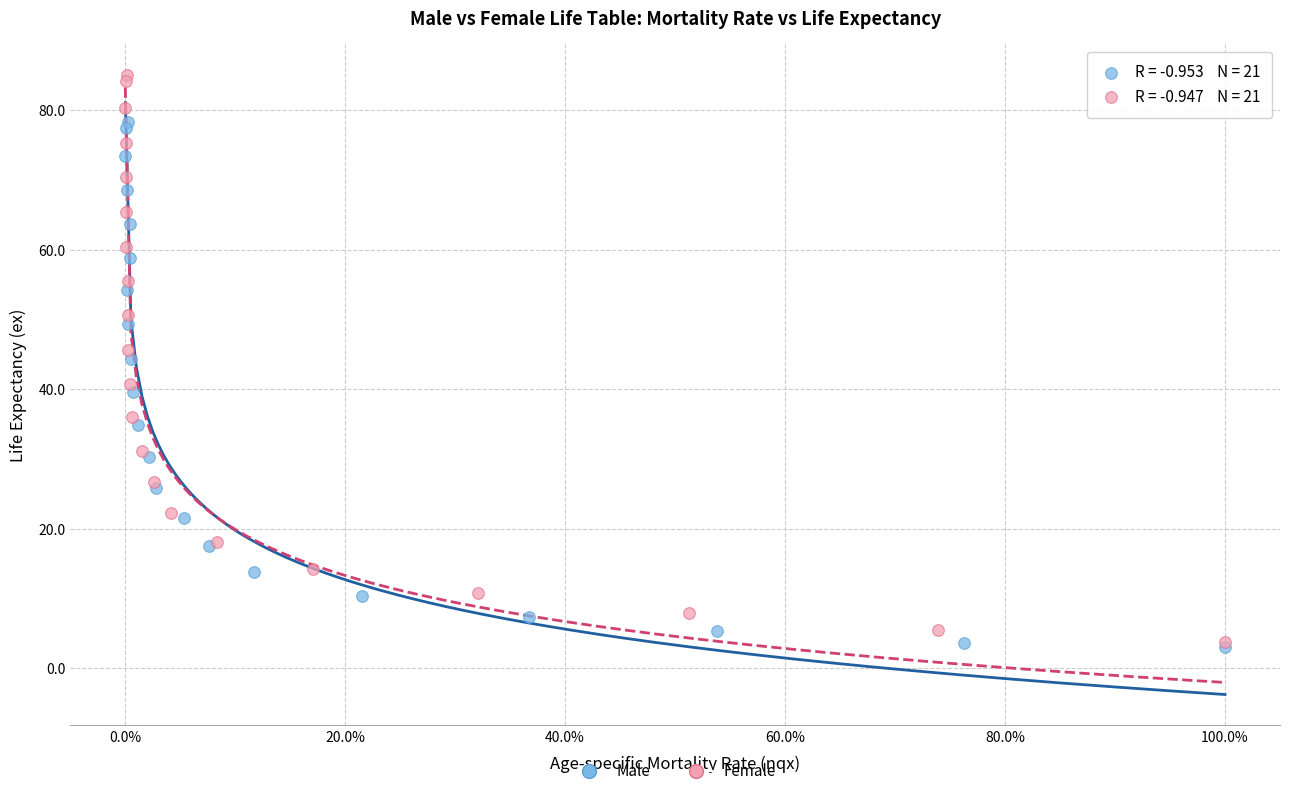

Which series contains the highest Y value?

Female